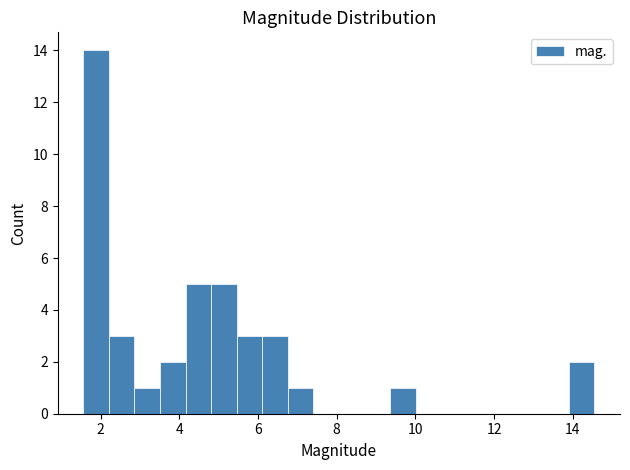

Read against the x-axis, roughly where is the centre of the tallest bar?

1.8